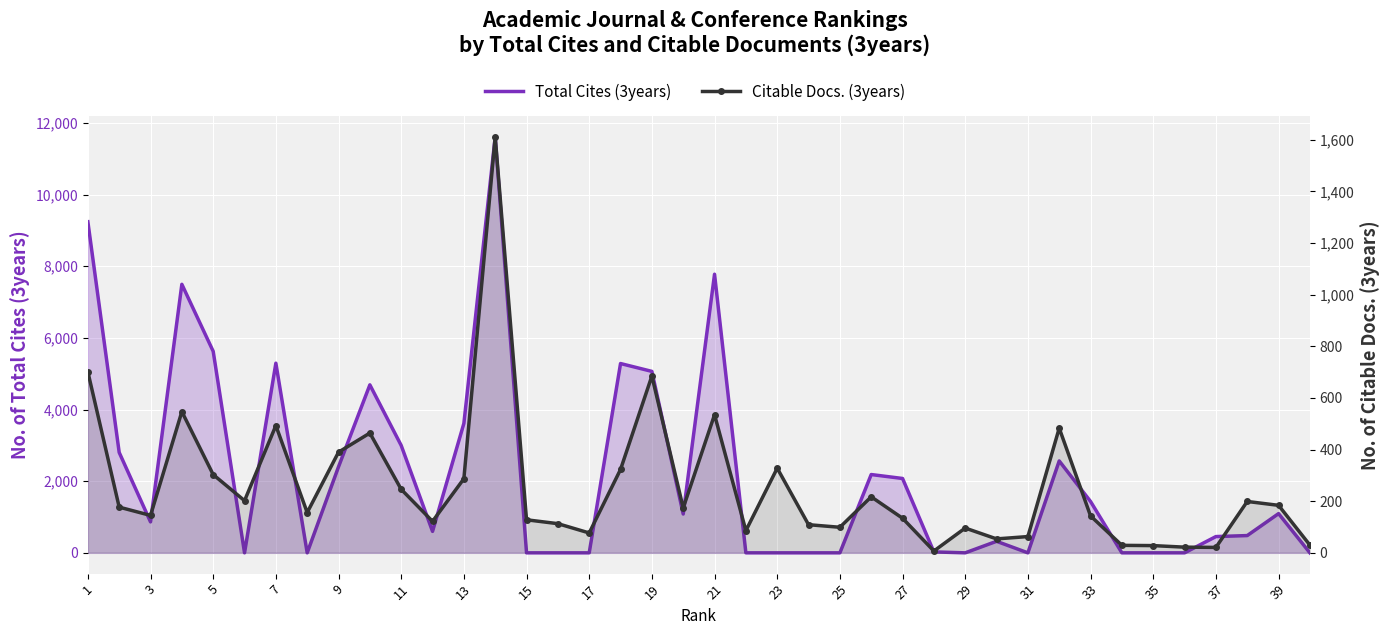

What is the difference between the maximum and minimum values in the Total Cites (3years) series?

11612